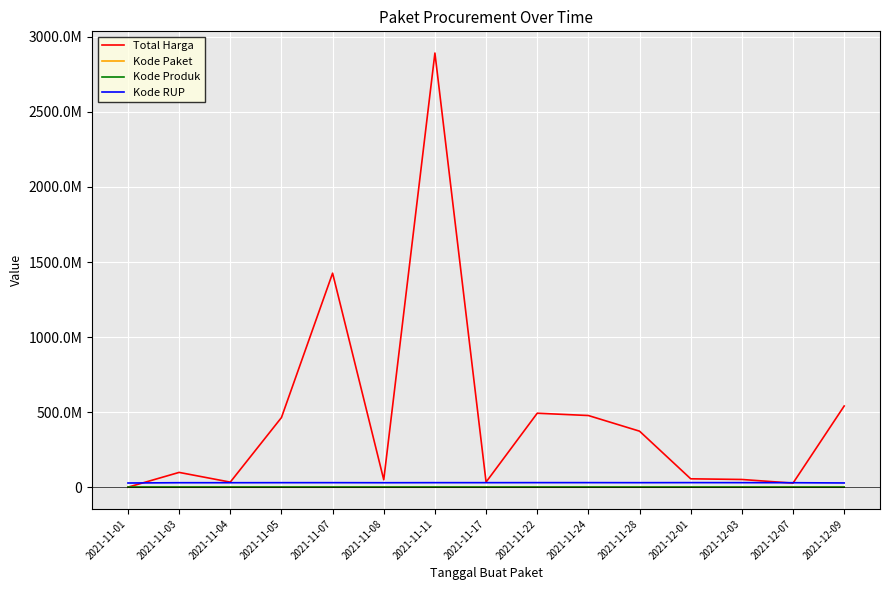

List the series in order of their peak value, lowest first.

Kode Paket, Kode Produk, Kode RUP, Total Harga